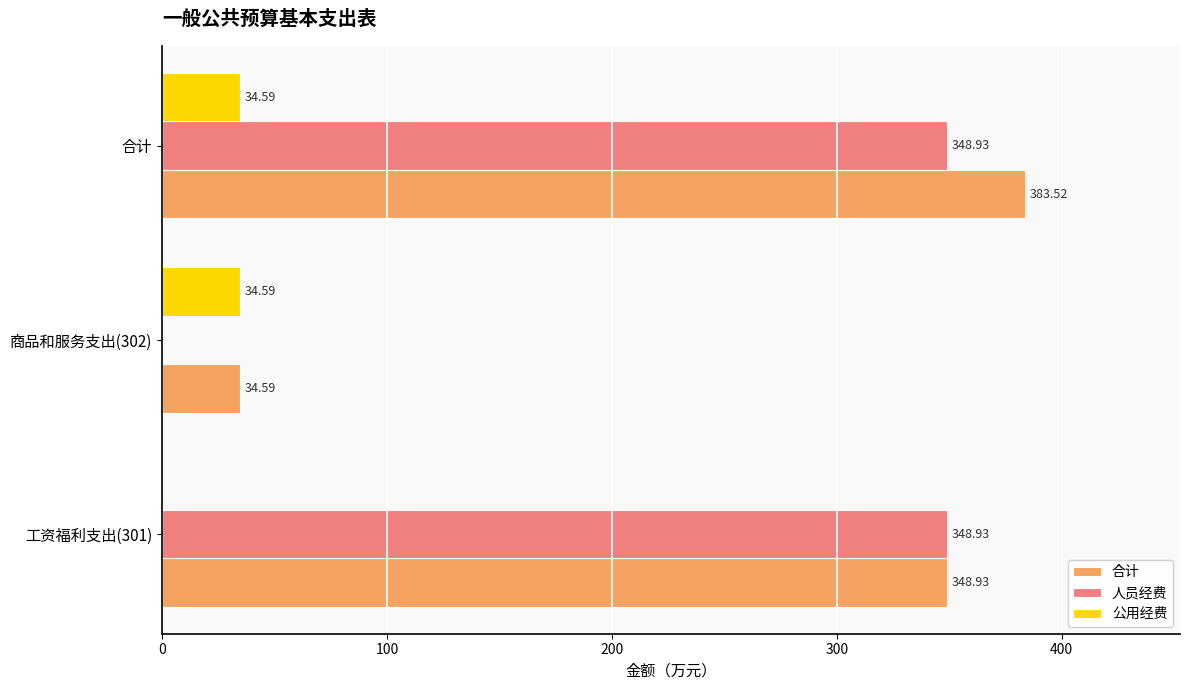

What is the total value across all series at 工资福利支出(301)?

697.9